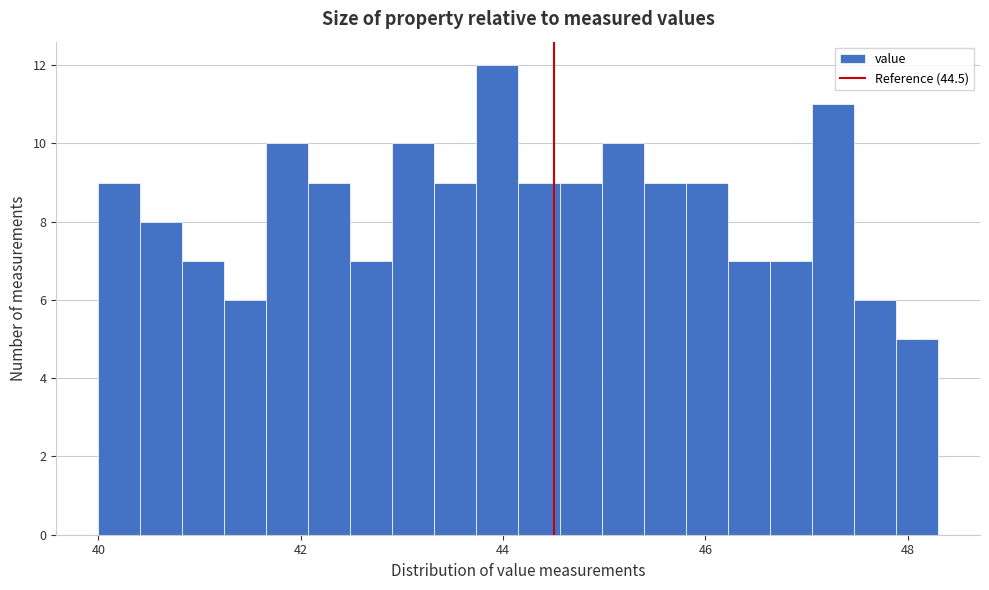

Around what value on the x-axis is the tallest bar? Give the approximate position of its centre, as read against the axis.

44.0